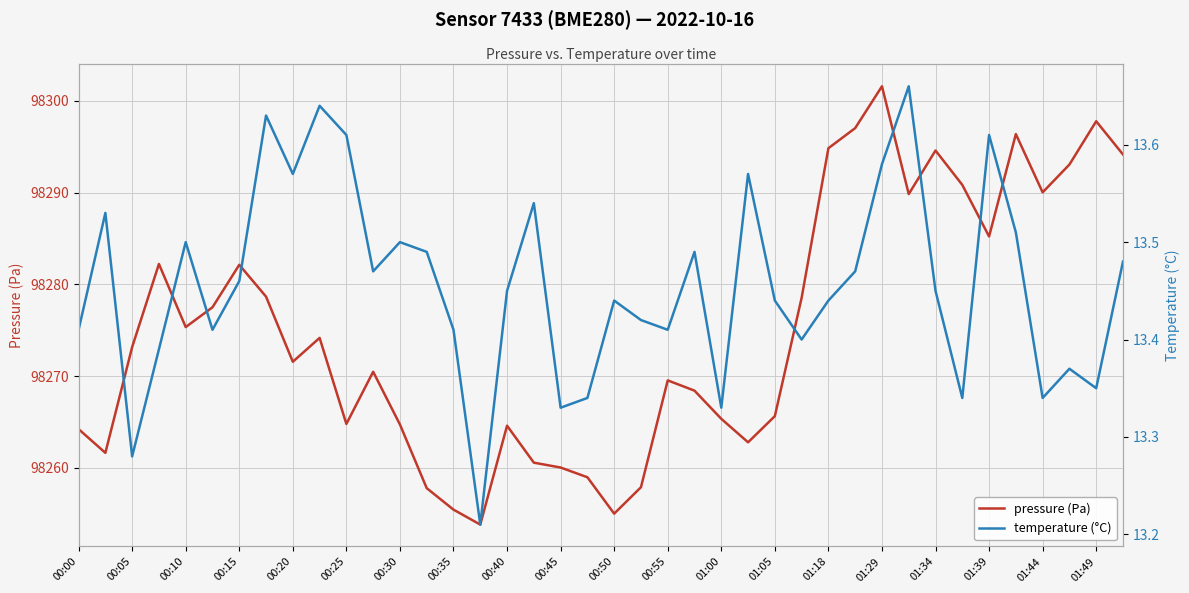

True or false: pressure (Pa) has a value of 98282.1 at 00:15.

True